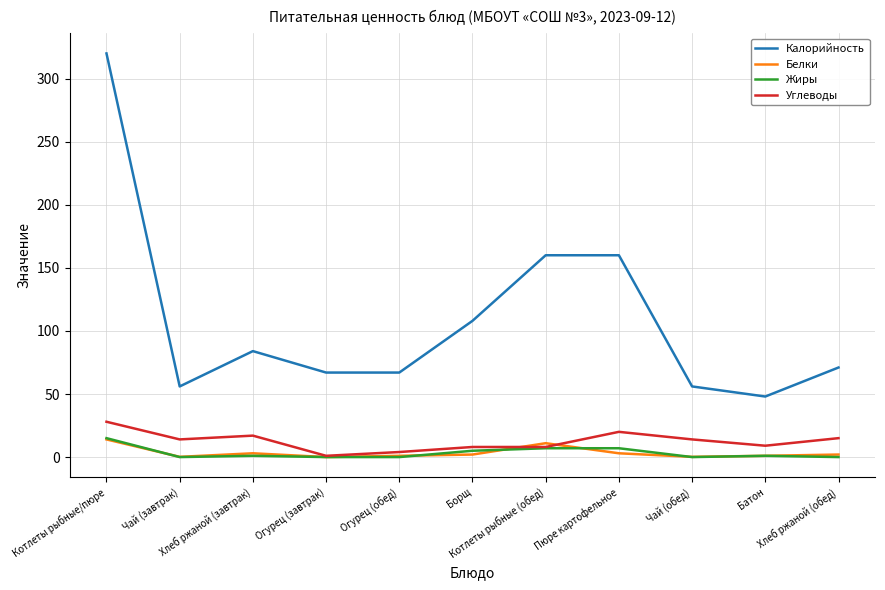

Which series has the widest spread of values?

Калорийность